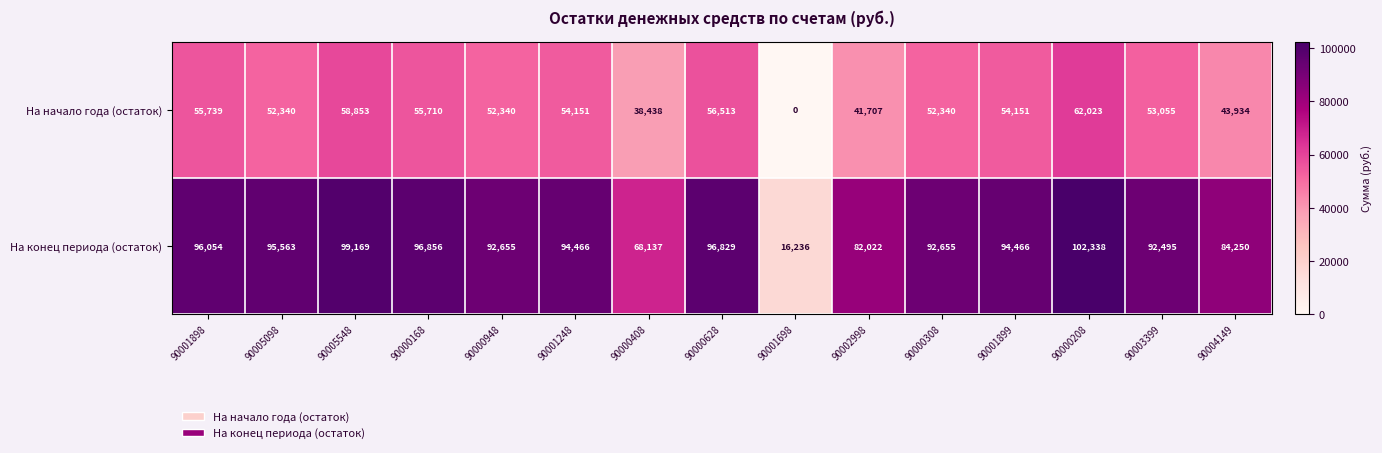

Reading left to right, extract all data points from this chart.

На начало года (остаток): 90001898=55739	90005098=52340	90005548=58853	90000168=55710	90000948=52340	90001248=54151	90000408=38438	90000628=56513	90001698=0	90002998=41707	90000308=52340	90001899=54151	90000208=62023	90003399=53055	90004149=43934
На конец периода (остаток): 90001898=96054	90005098=95563	90005548=99169	90000168=96856	90000948=92655	90001248=94466	90000408=68137	90000628=96829	90001698=16236	90002998=82022	90000308=92655	90001899=94466	90000208=102338	90003399=92495	90004149=84250